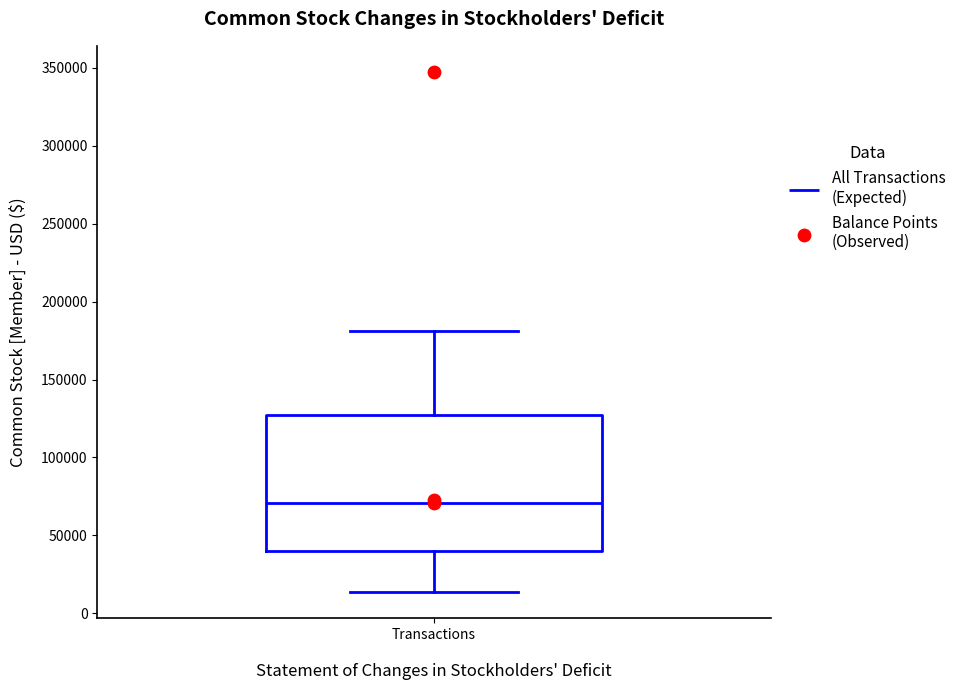

Transcribe this box plot: give where the median line is, the range the box spans, and where the two whiskers end, as read against the y-axis. The values are not printed on the chart, so give them approximately, as read against the axis.

median 70000, box 40000 to 125000, whiskers 15000 to 180000